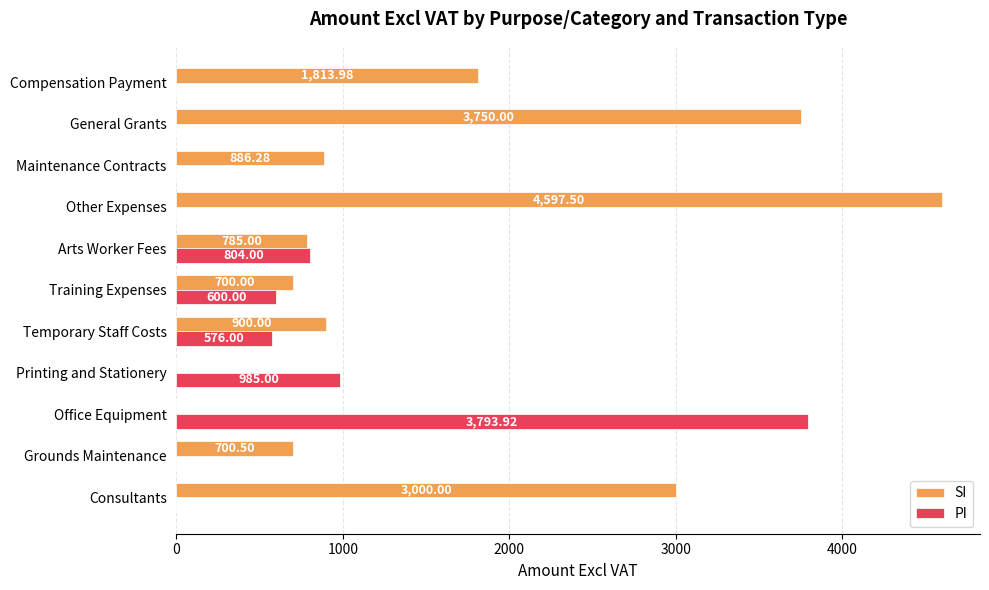

What is the total value across all series at General Grants?

3750.0